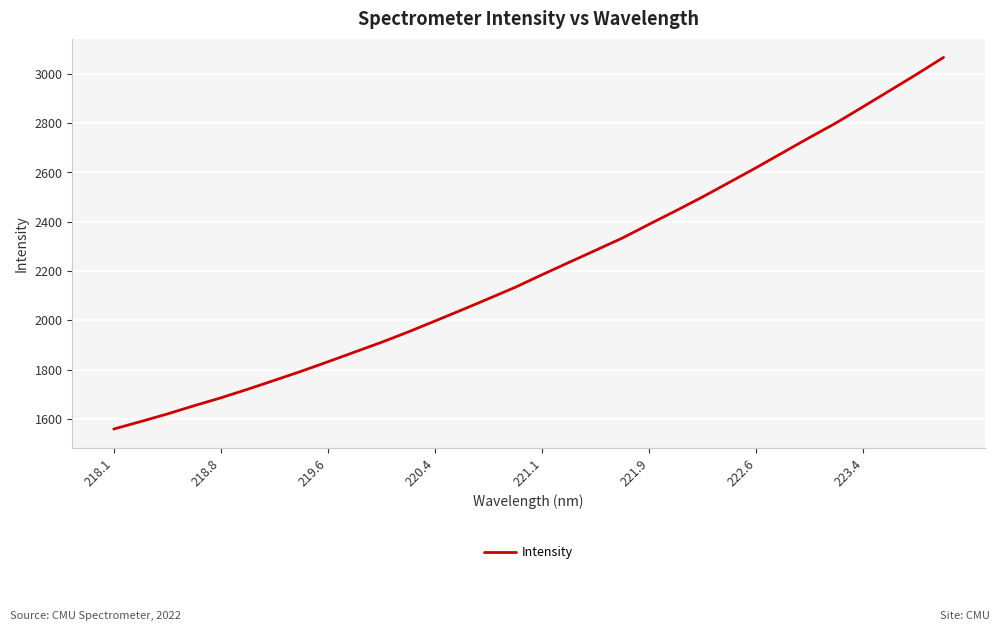

What is the sum of all values?

70859.9